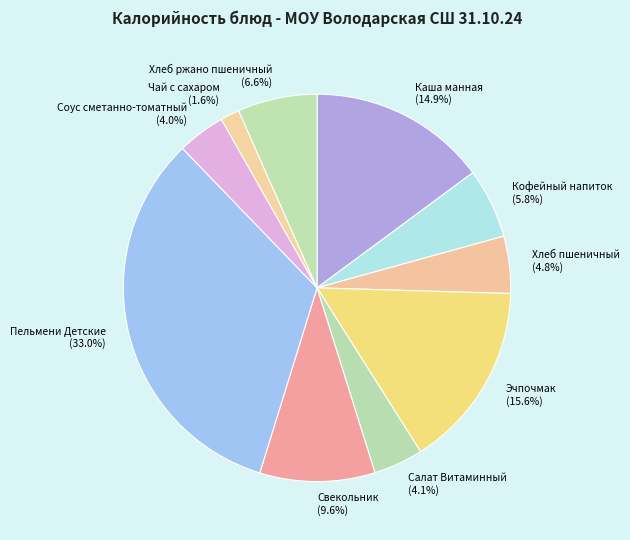

To the nearest percent, what is the difference between the Свекольник and Хлеб ржано пшеничный slice percentages?

3%